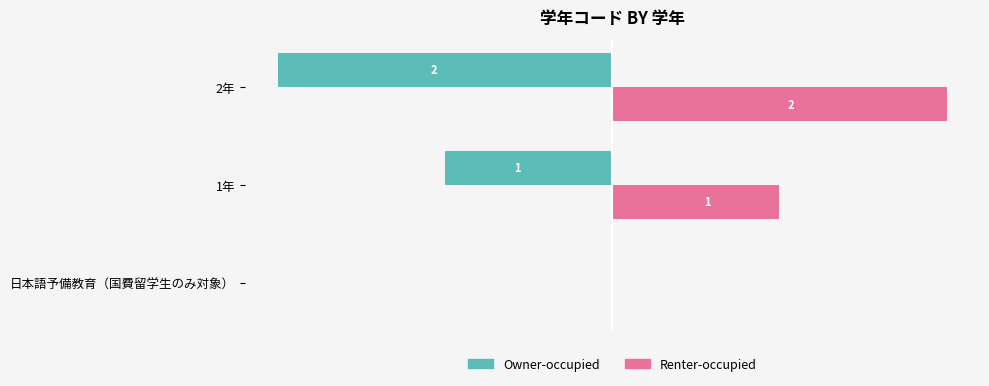

At which label is Owner-occupied closest to -1?

1年